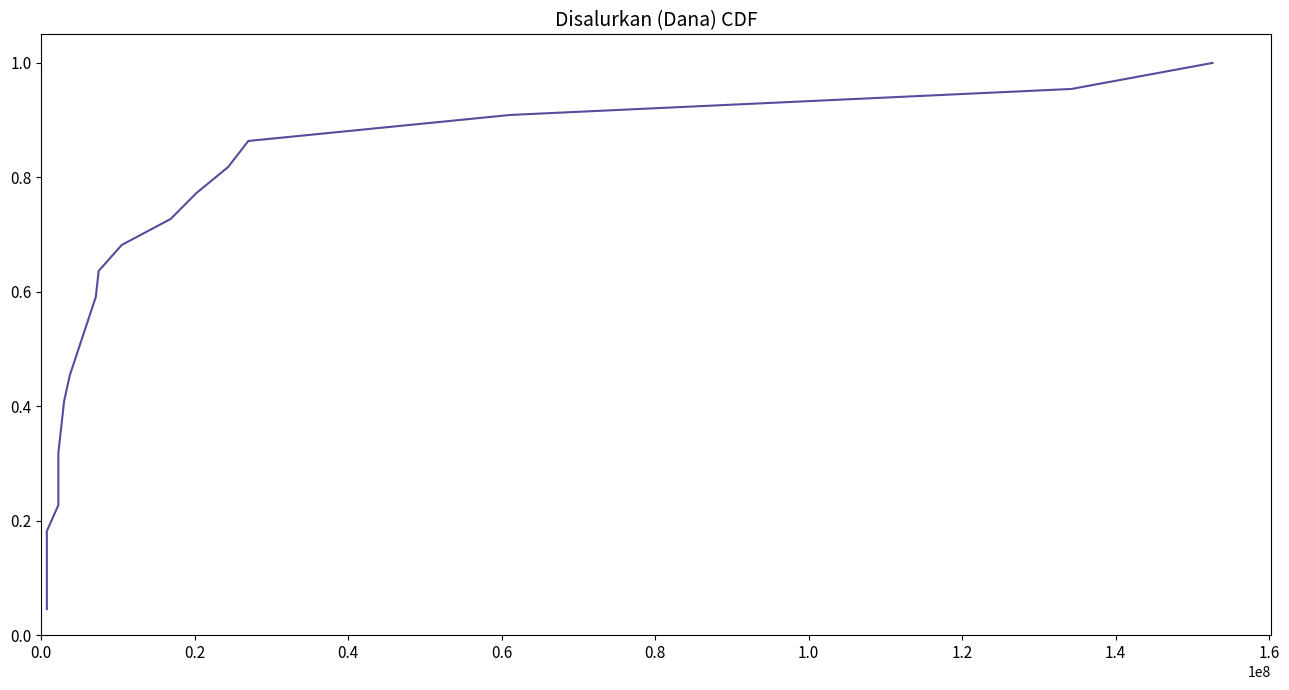

How many lines are shown in the chart?

1